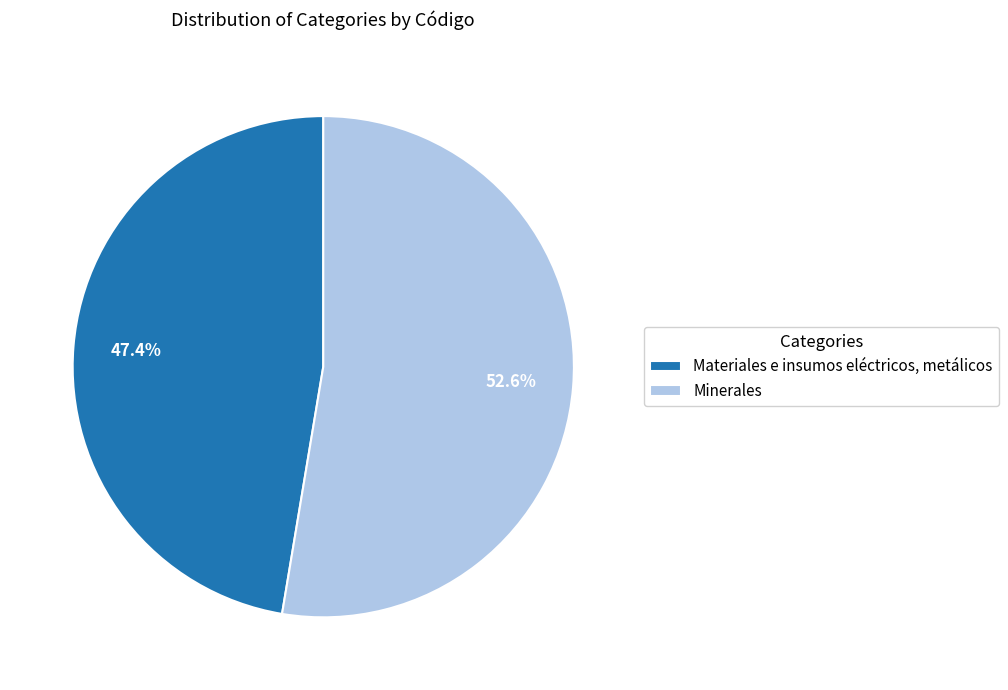

To the nearest percent, what percentage of the pie is Materiales e insumos eléctricos, metálicos?

47%